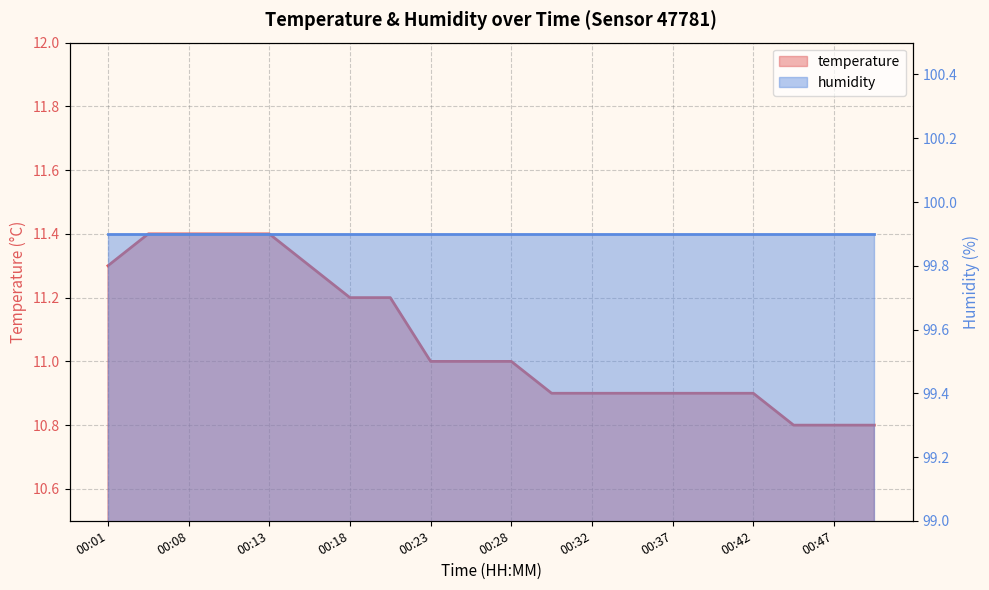

Which category has the lowest value across all series?

00:45